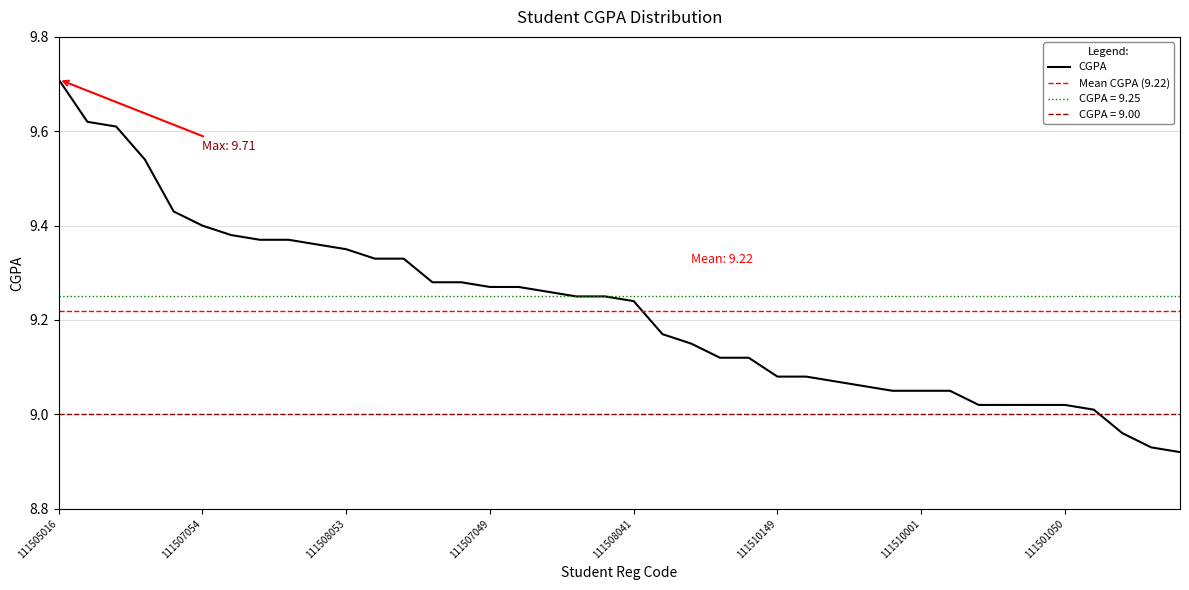

Where does the data first go above 9?

111505016